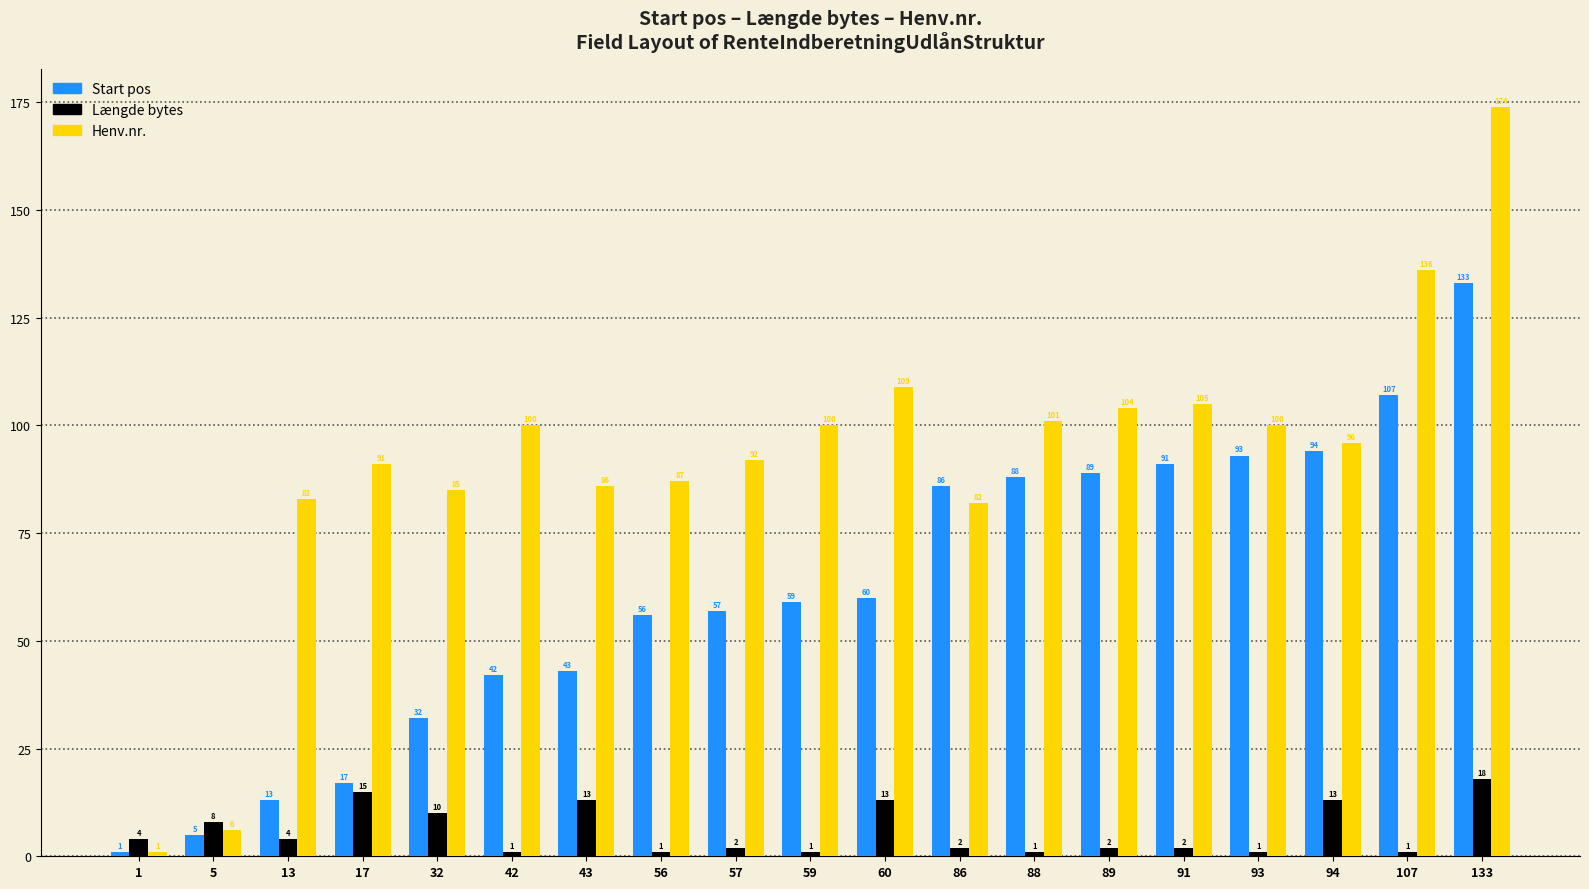

What are all the series names shown in the legend?

Start pos, Længde bytes, Henv.nr.